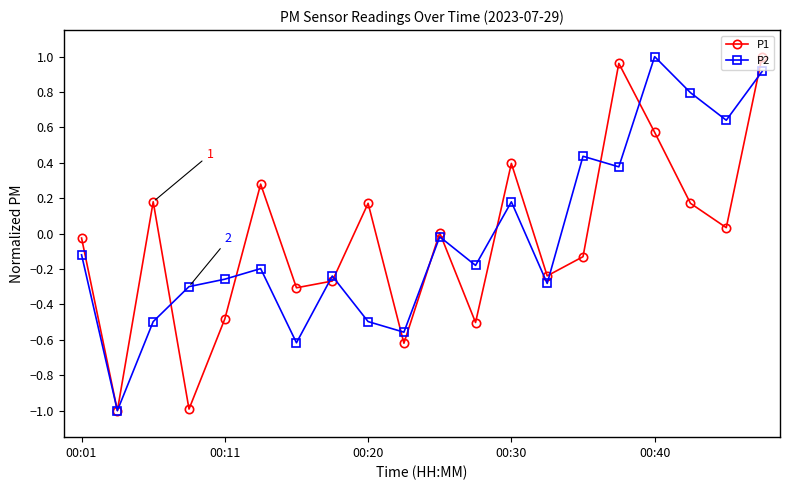

What is the minimum value for P1?

-1.0